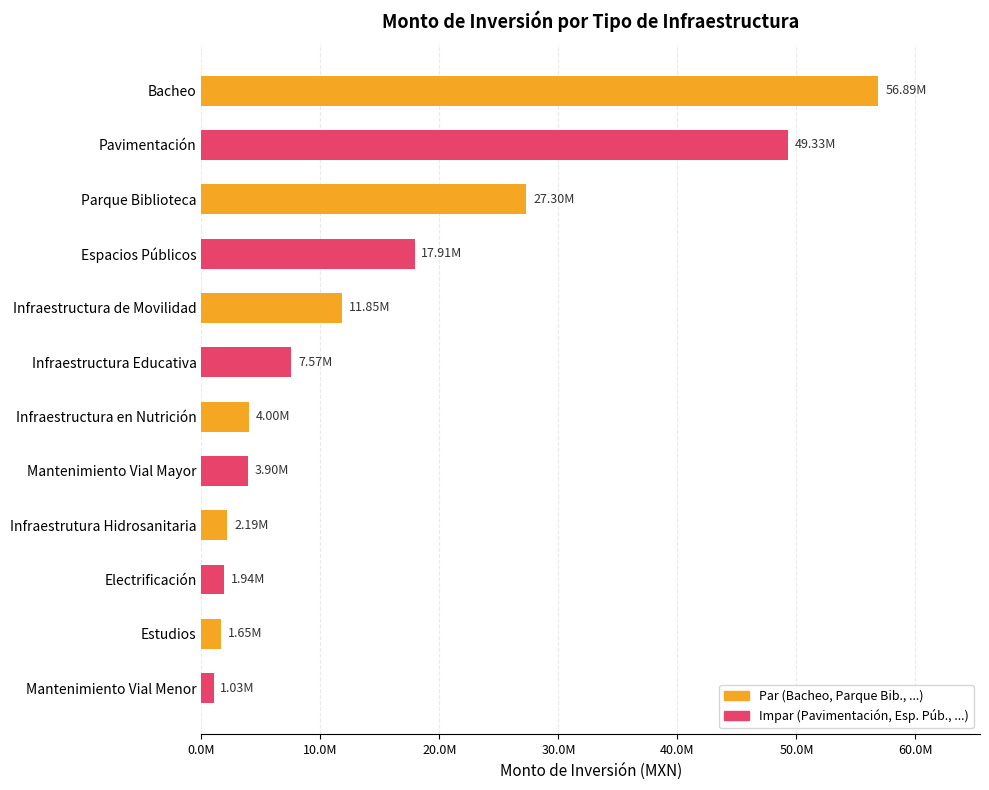

Does the chart contain any negative values?

No